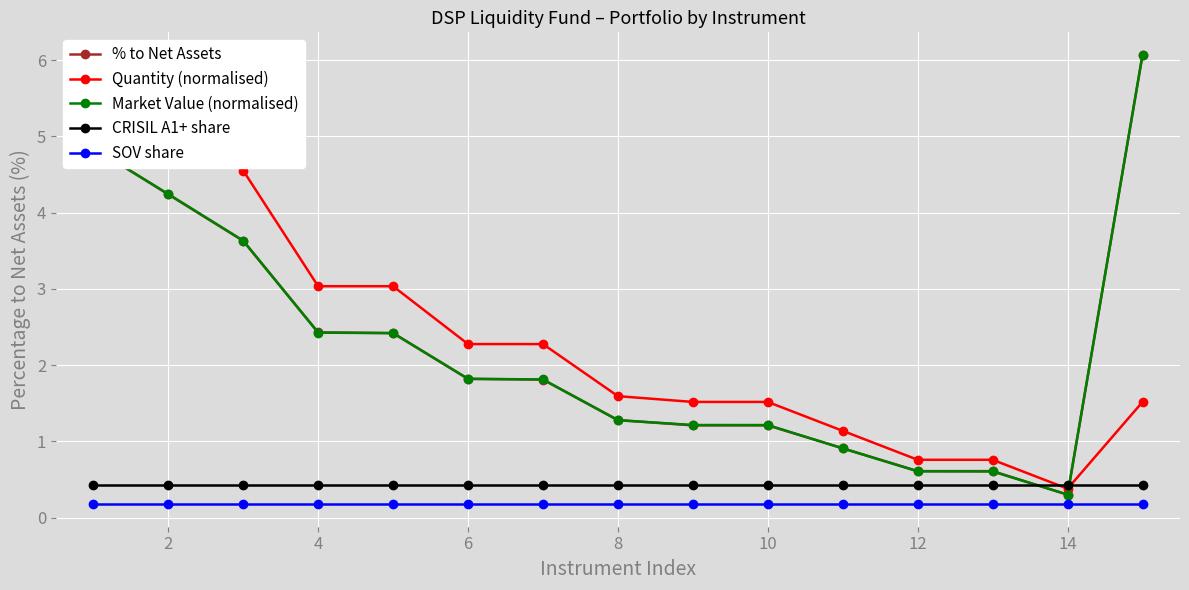

What is the maximum value for Market Value (normalised)?

6.1